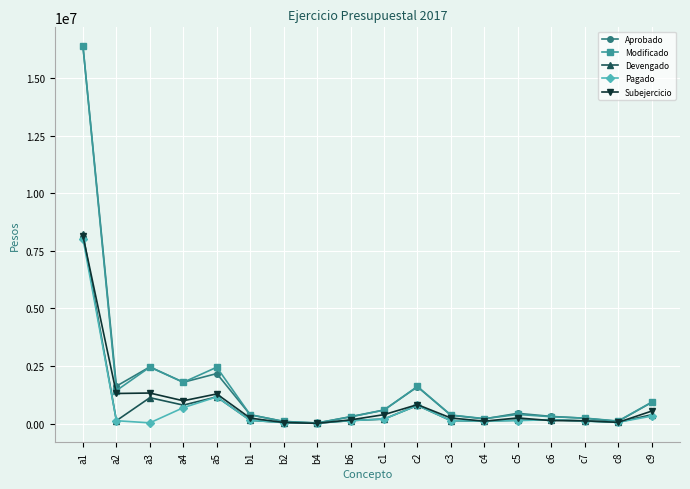

Which series has the widest spread of values?

Aprobado